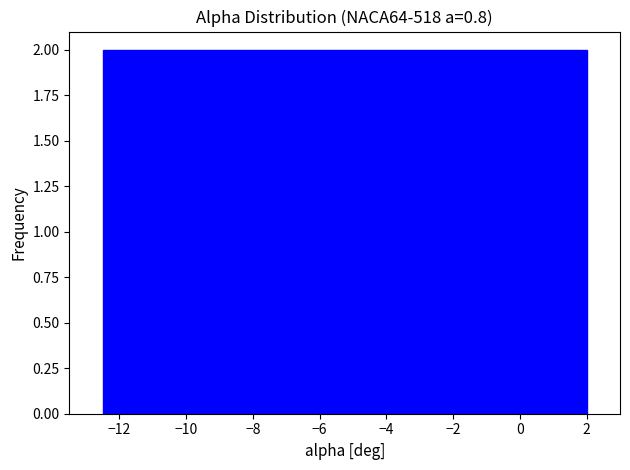

What is the height of the bar covering -5.8 to -4.8 on the x-axis? Neither the bar edges nor the heights are printed on the chart, so give them approximately, as read against the axes.

2